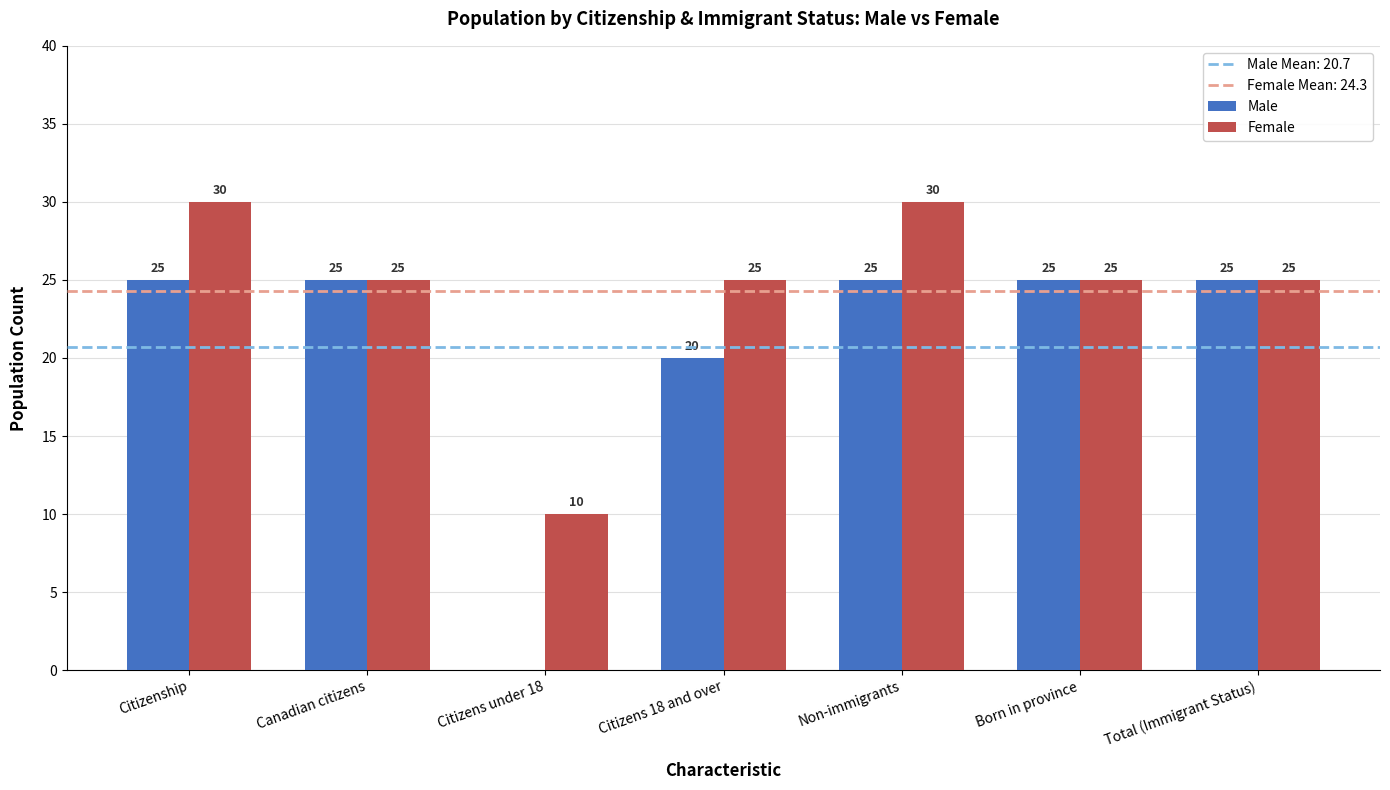

The value of Female at Non-immigrants is 7. True or false?

False